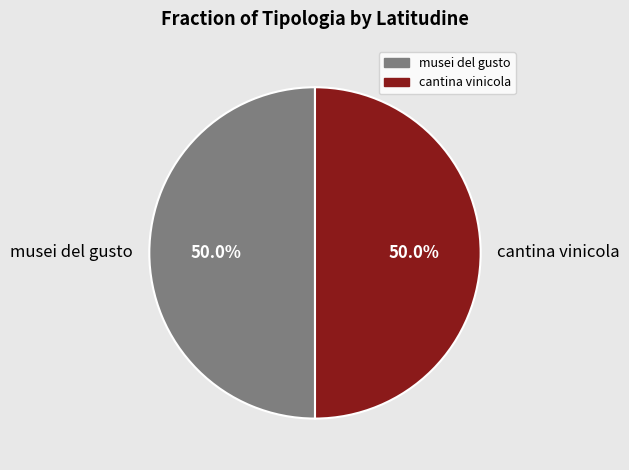

What is the total percentage of musei del gusto and cantina vinicola?

100.0%